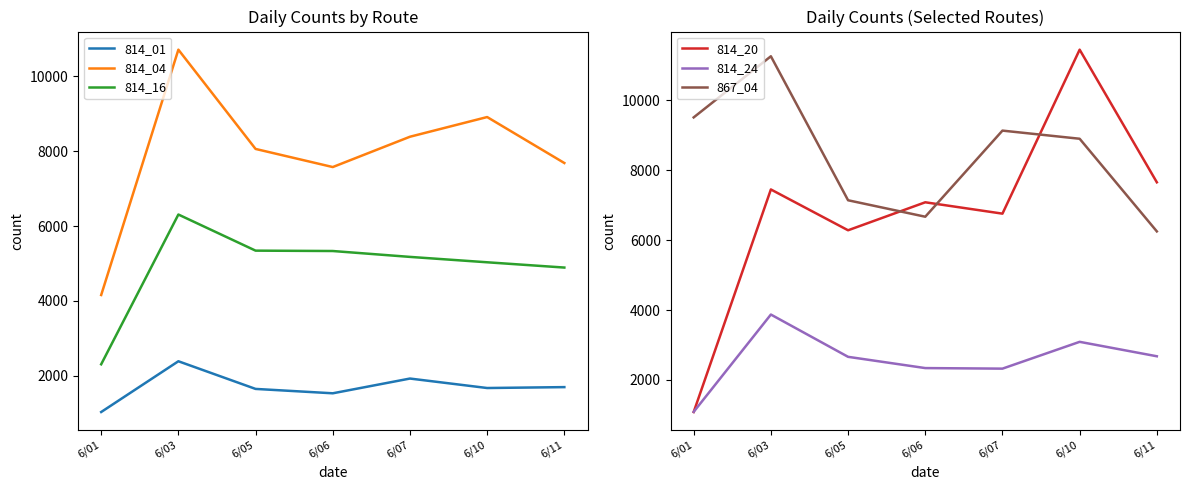

What is the value of the 814_01 point at the 3rd from the left?

1651